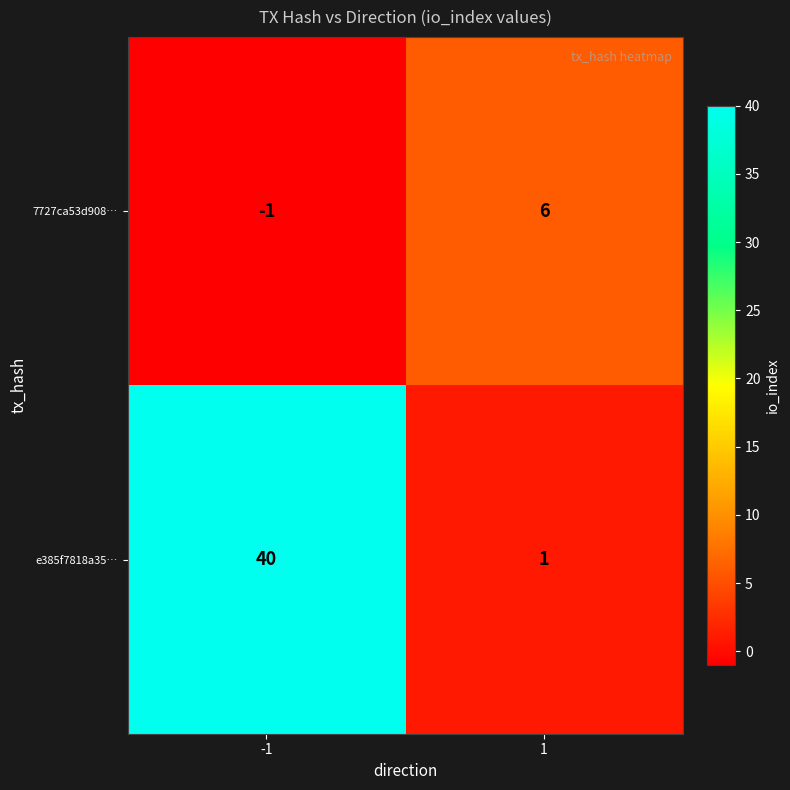

Count the number of categories in the chart.

2